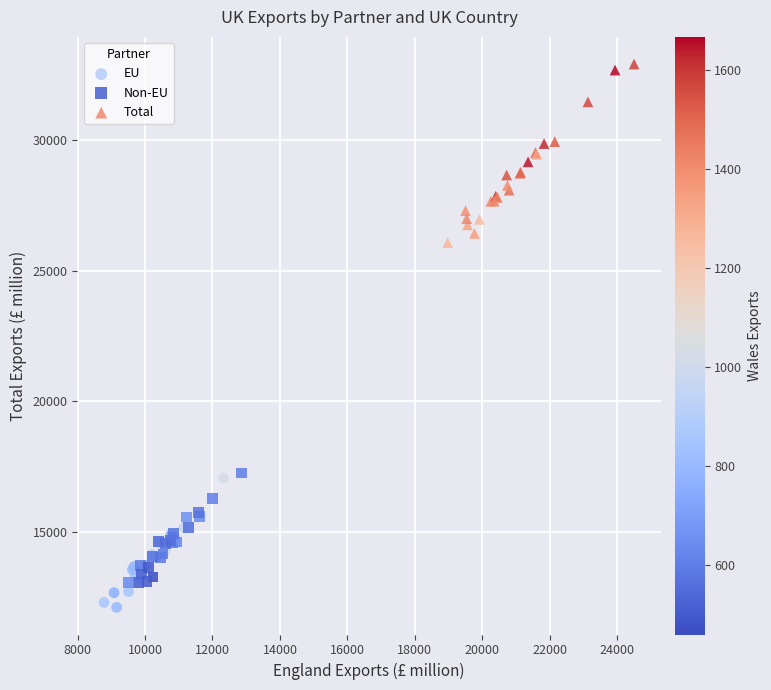

What are all the series names shown in the legend?

EU, Non-EU, Total